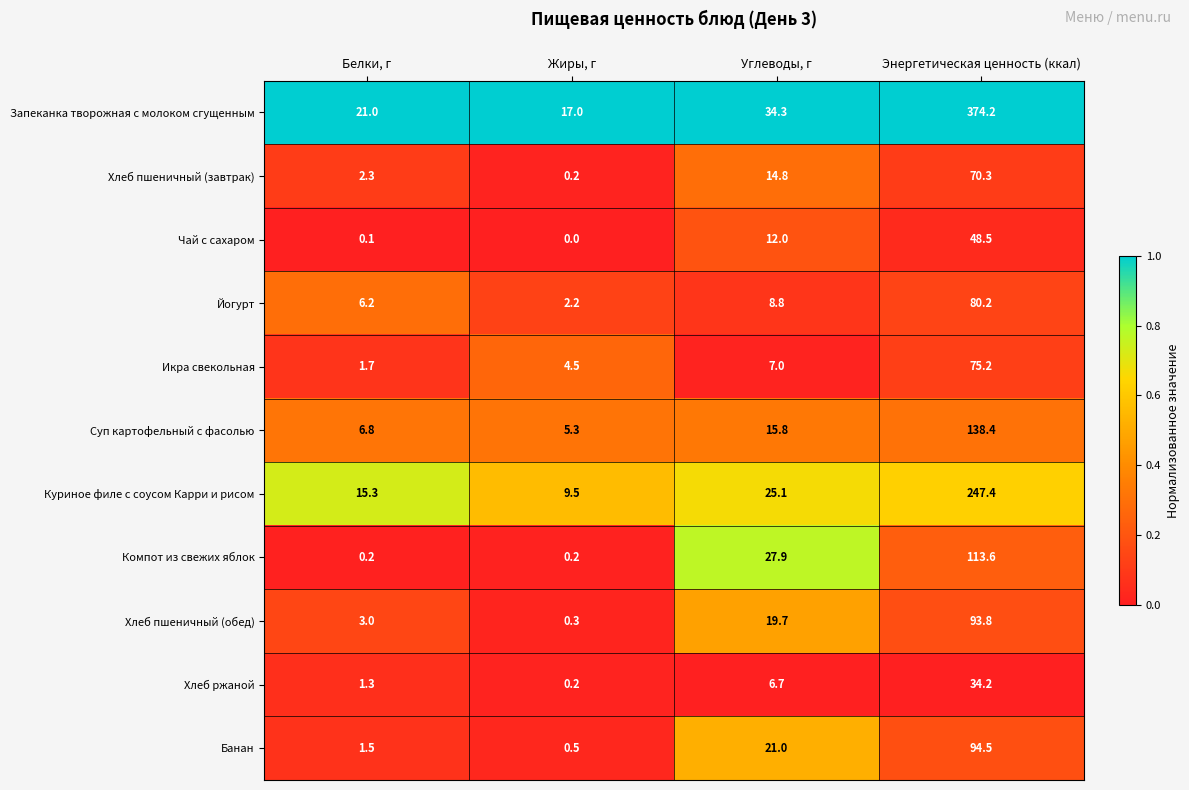

Which series has the largest total across all categories?

Запеканка творожная с молоком сгущенным